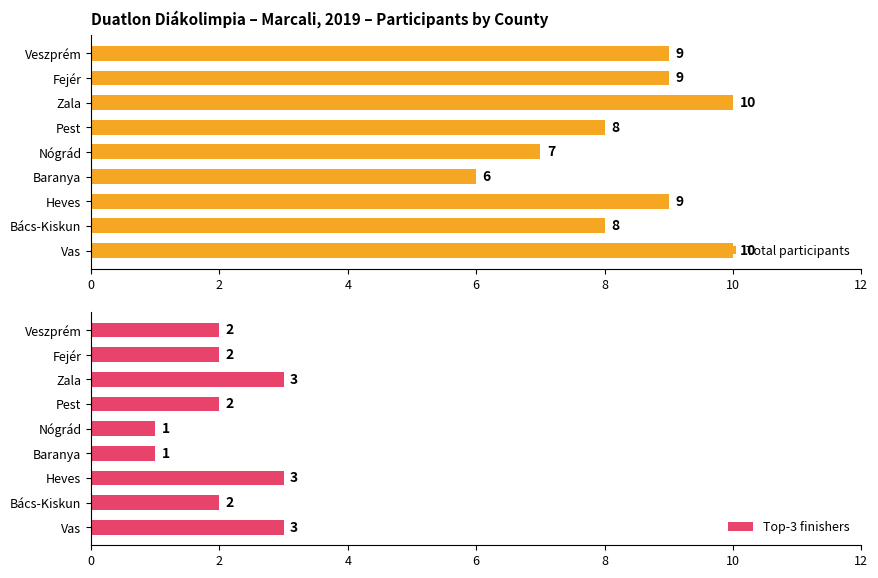

What is the difference between the maximum and second lowest values in the Total participants series?

3